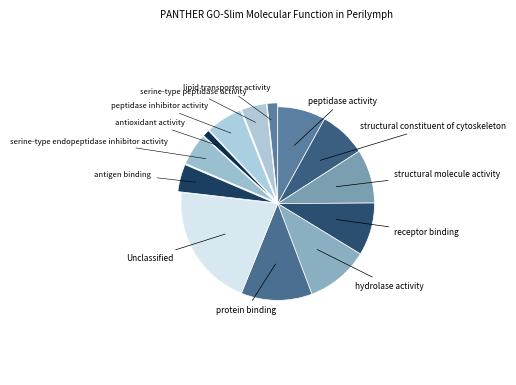

Is there any slice that represents more than half of the pie?

No